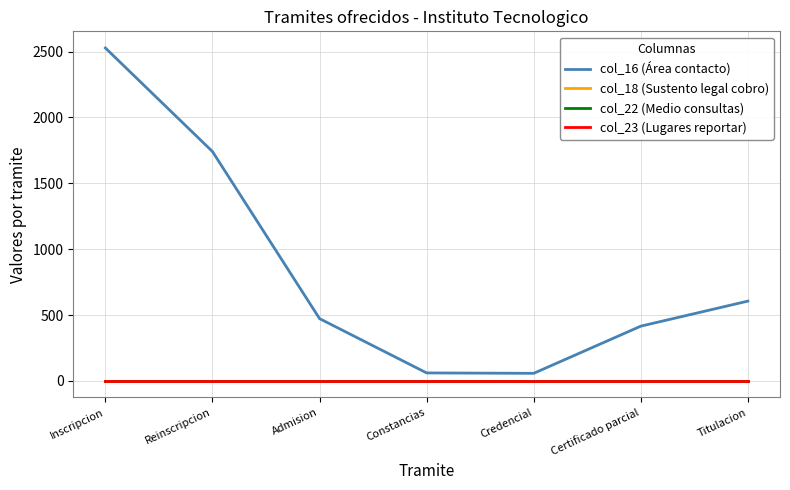

What is the maximum value shown in the chart?

2527